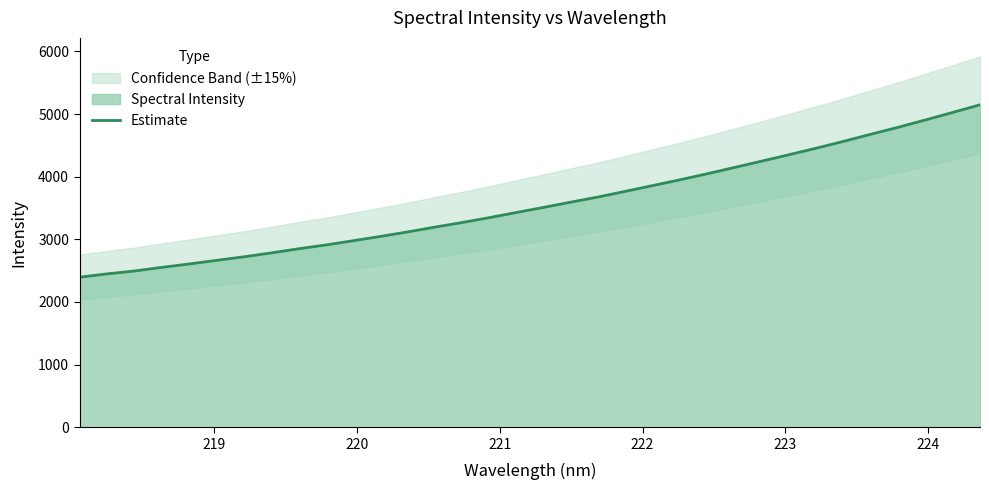

Reading left to right, transcribe all the data shown in this chart.

2395.5	2448.1	2493.7	2552.0	2606.1	2663.5	2720.1	2782.0	2847.9	2909.0	2976.5	3045.3	3117.5	3194.2	3267.6	3345.8	3428.6	3510.5	3594.2	3676.5	3767.1	3858.8	3951.3	4047.5	4148.3	4248.9	4351.7	4456.2	4564.8	4678.2	4789.5	4906.7	5025.8	5147.8